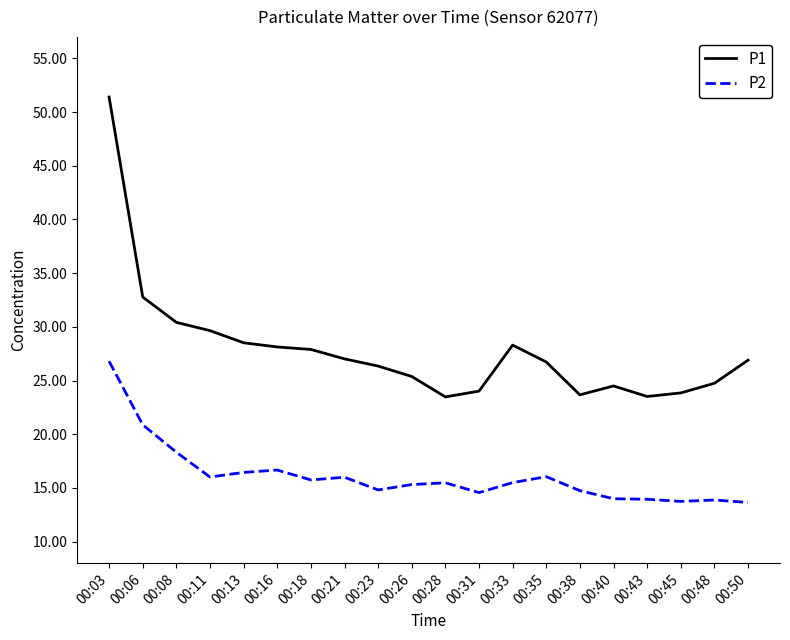

What is the difference between the highest and lowest values at 00:45?

10.1